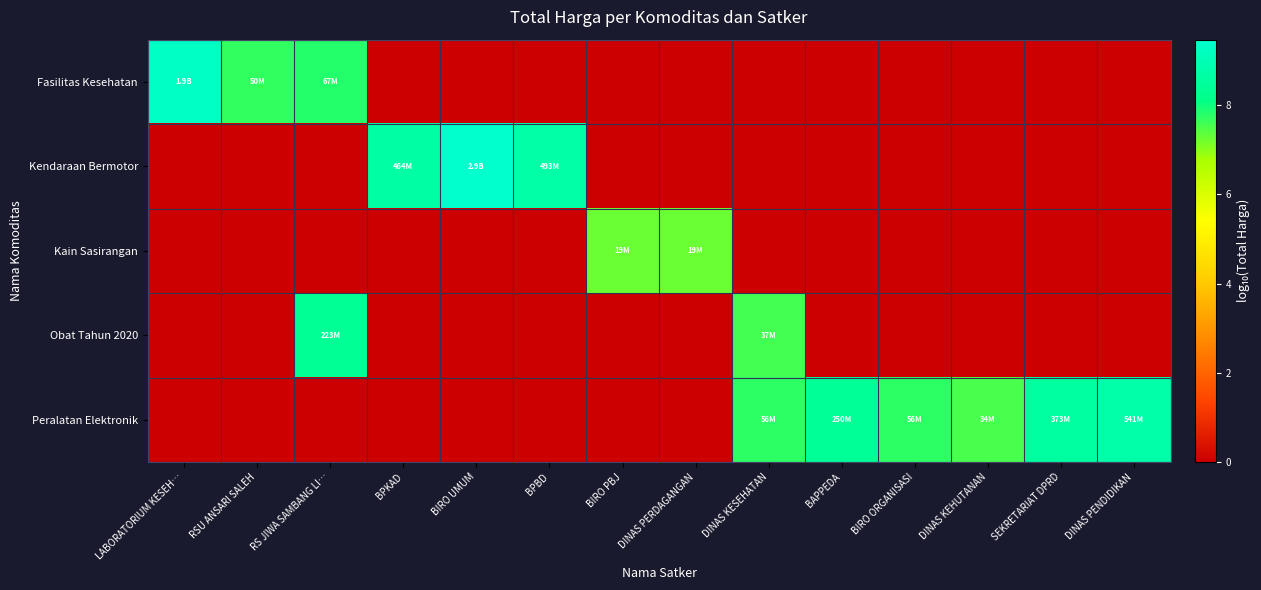

At how many categories does at least one series exceed 2?

14